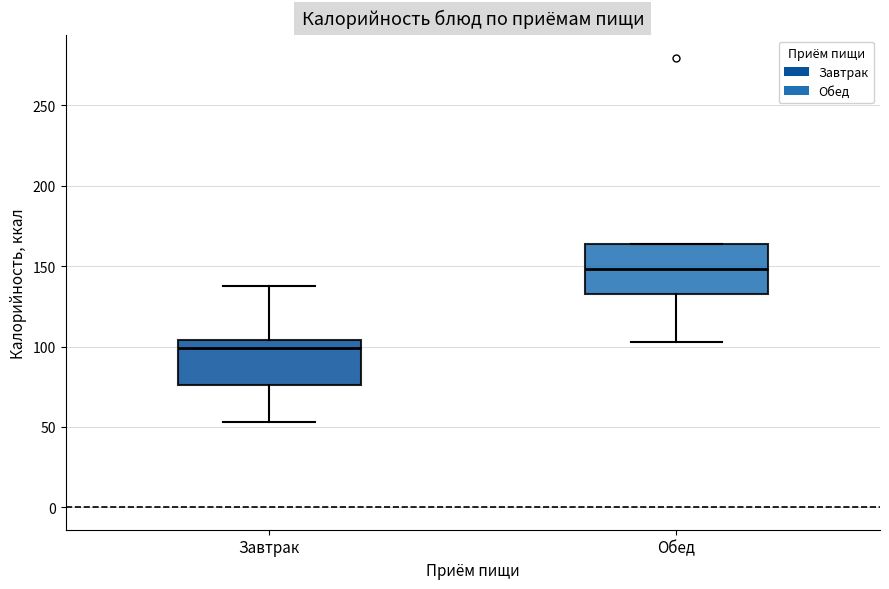

Which box's median line is the highest?

Обед